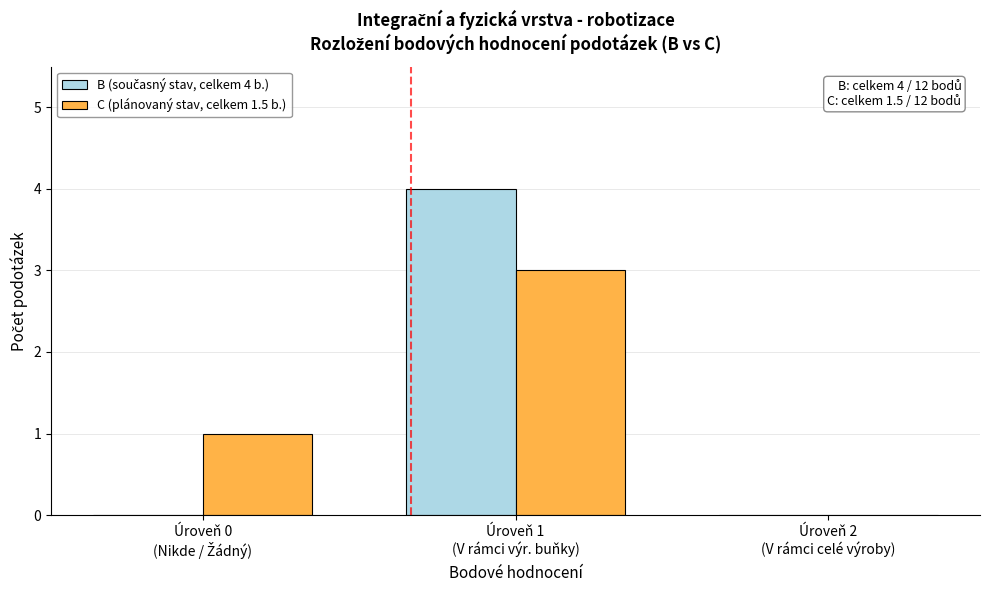

What is the maximum value shown in the chart?

4